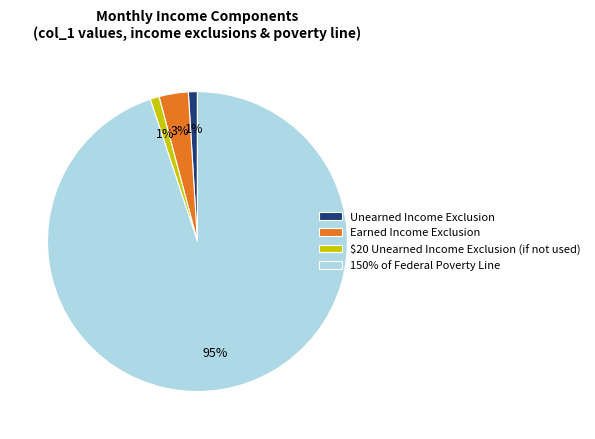

Which slice is the largest?

150% of Federal Poverty Line